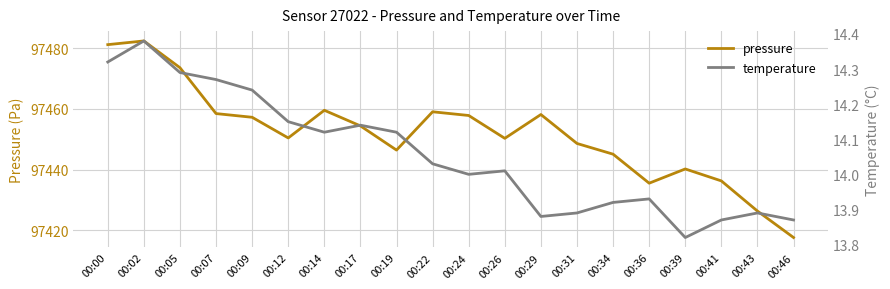

List the labels in order of pressure value, largest first.

00:02, 00:00, 00:05, 00:14, 00:22, 00:07, 00:29, 00:24, 00:09, 00:17, 00:12, 00:26, 00:31, 00:19, 00:34, 00:39, 00:41, 00:36, 00:43, 00:46